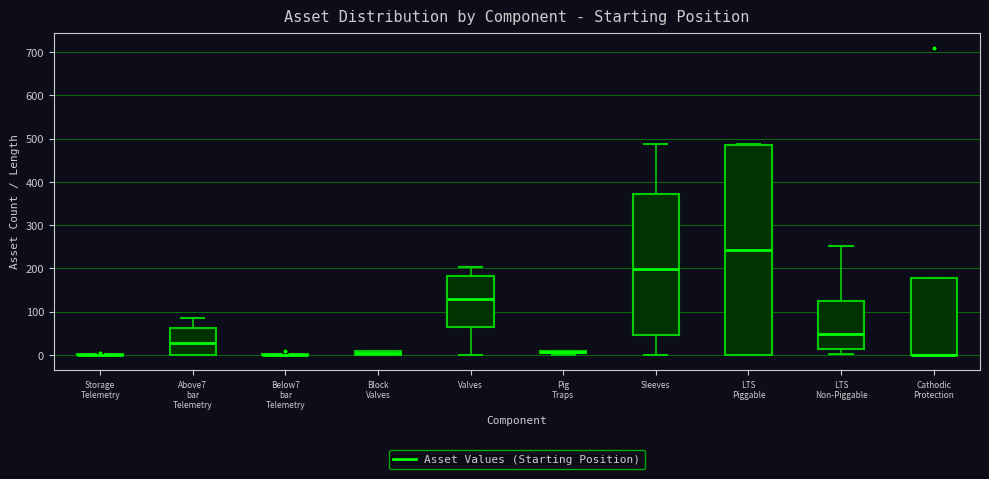

Which box is the tallest, from its lower edge to its upper edge?

LTS Piggable